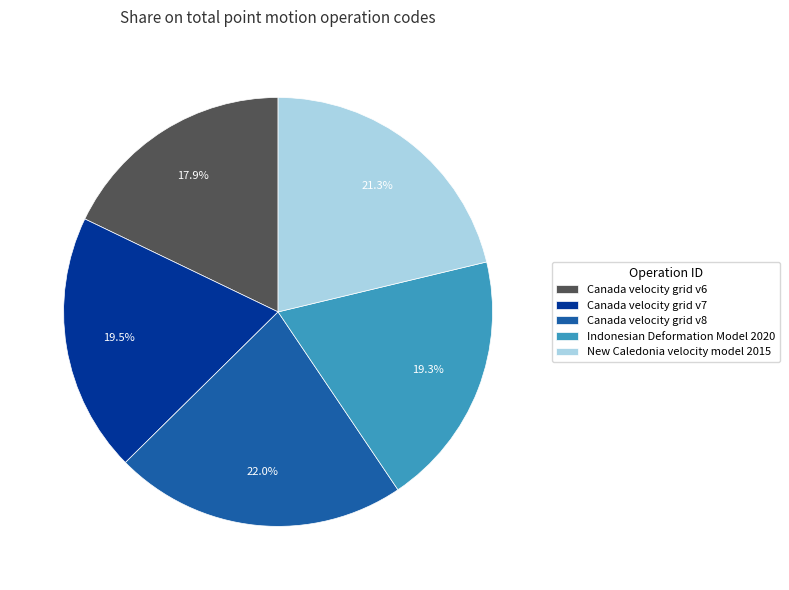

Which category has the biggest portion of the pie?

Canada velocity grid v8